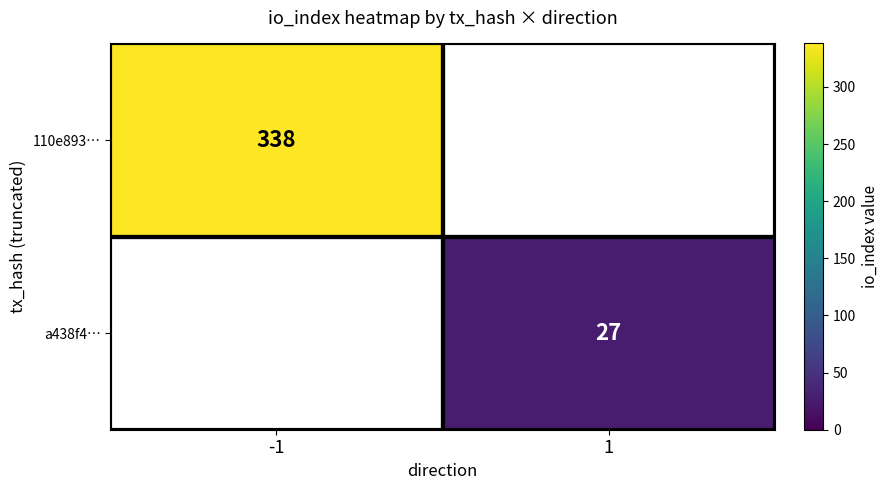

The value of 110e893… at -1 is 534. True or false?

False